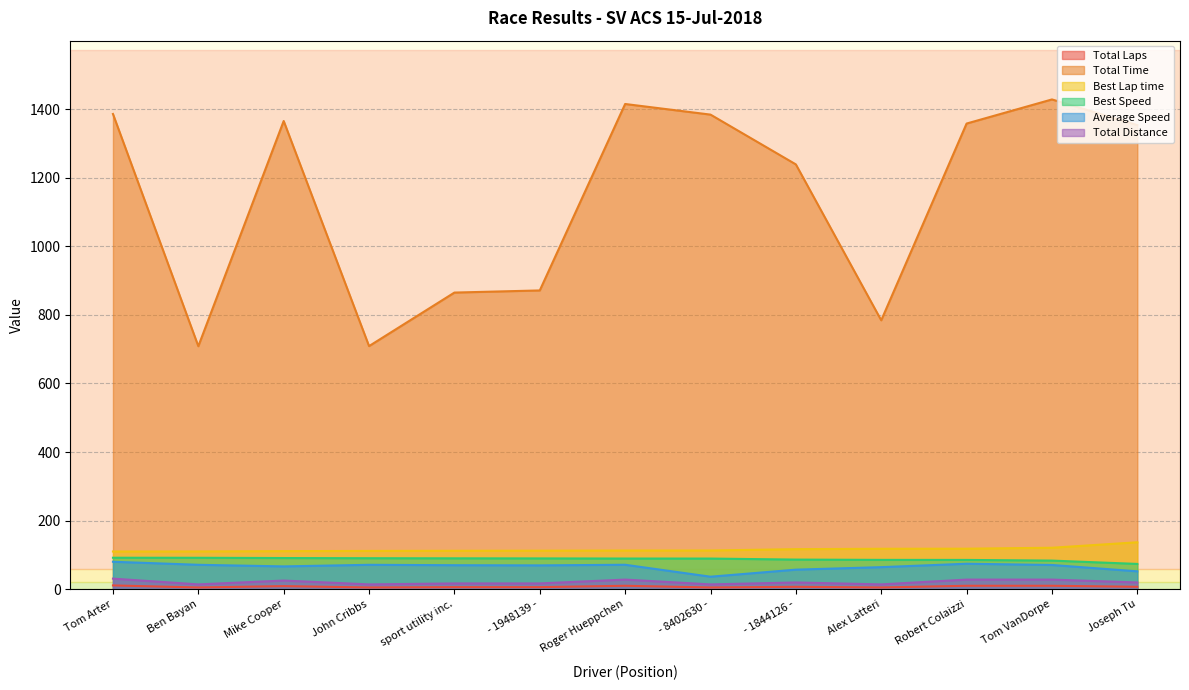

What is the greatest value displayed?

1428.0